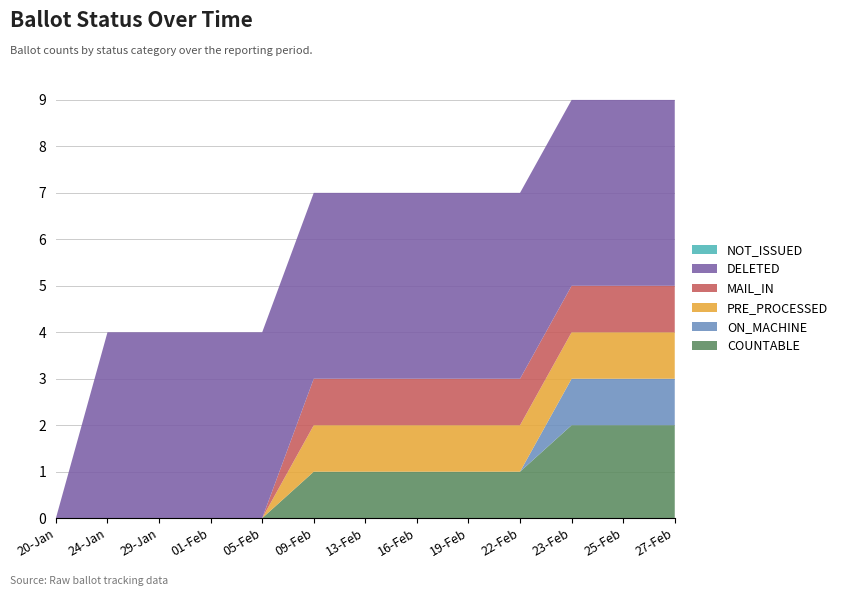

Reading left to right, what are all the values shown in this chart?

COUNTABLE: 0	0	0	0	0	1	1	1	1	1	2	2	2
ON_MACHINE: 0	0	0	0	0	0	0	0	0	0	1	1	1
PRE_PROCESSED: 0	0	0	0	0	1	1	1	1	1	1	1	1
MAIL_IN: 0	0	0	0	0	1	1	1	1	1	1	1	1
DELETED: 0	4	4	4	4	4	4	4	4	4	4	4	4
NOT_ISSUED: 0	0	0	0	0	0	0	0	0	0	0	0	0